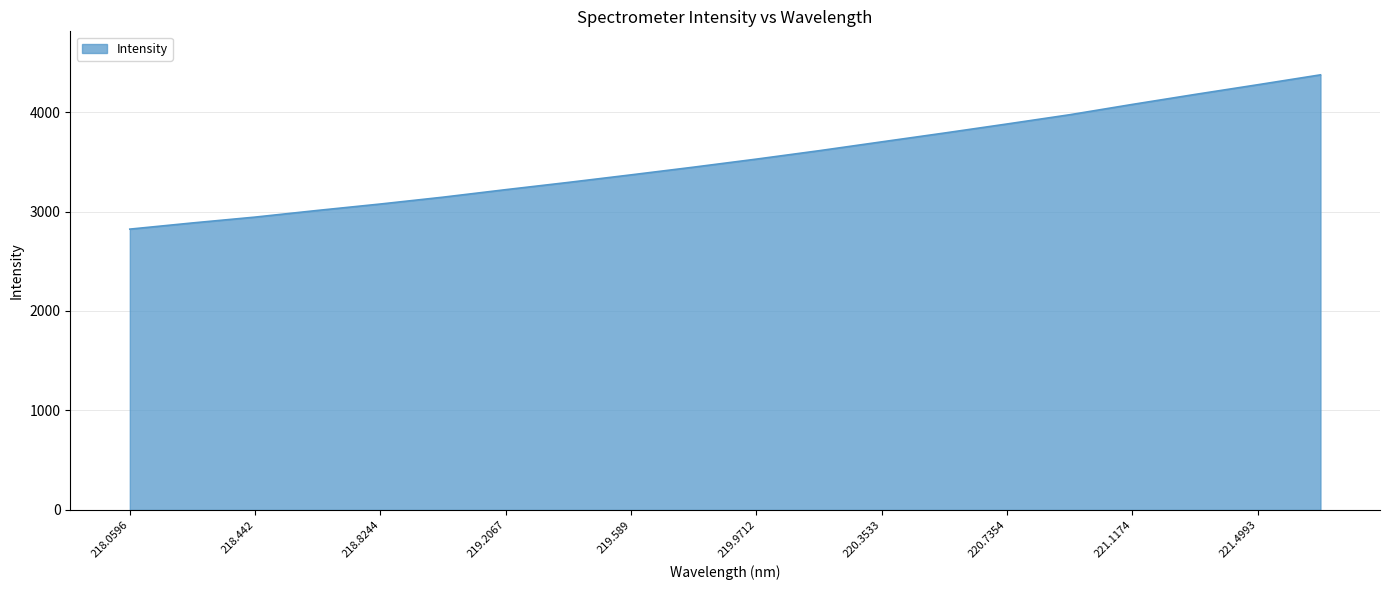

Count the number of categories in the chart.

20